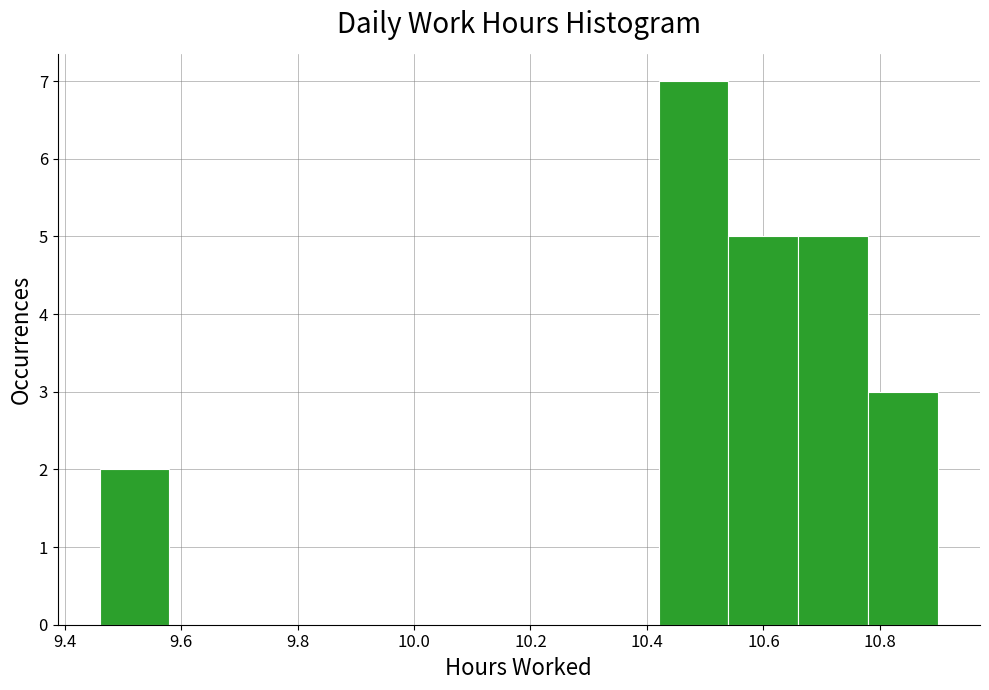

How tall is the bar that spans 10.66 to 10.78 on the x-axis? The values are not printed on the chart, so give them approximately, as read against the axis.

5